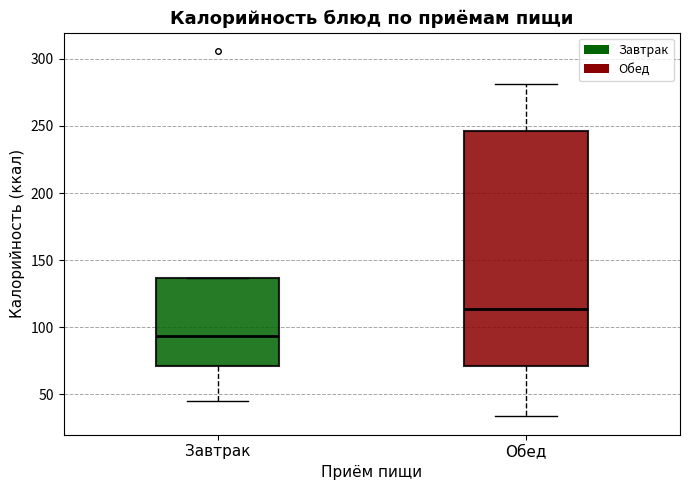

Which box has the highest median line?

Обед